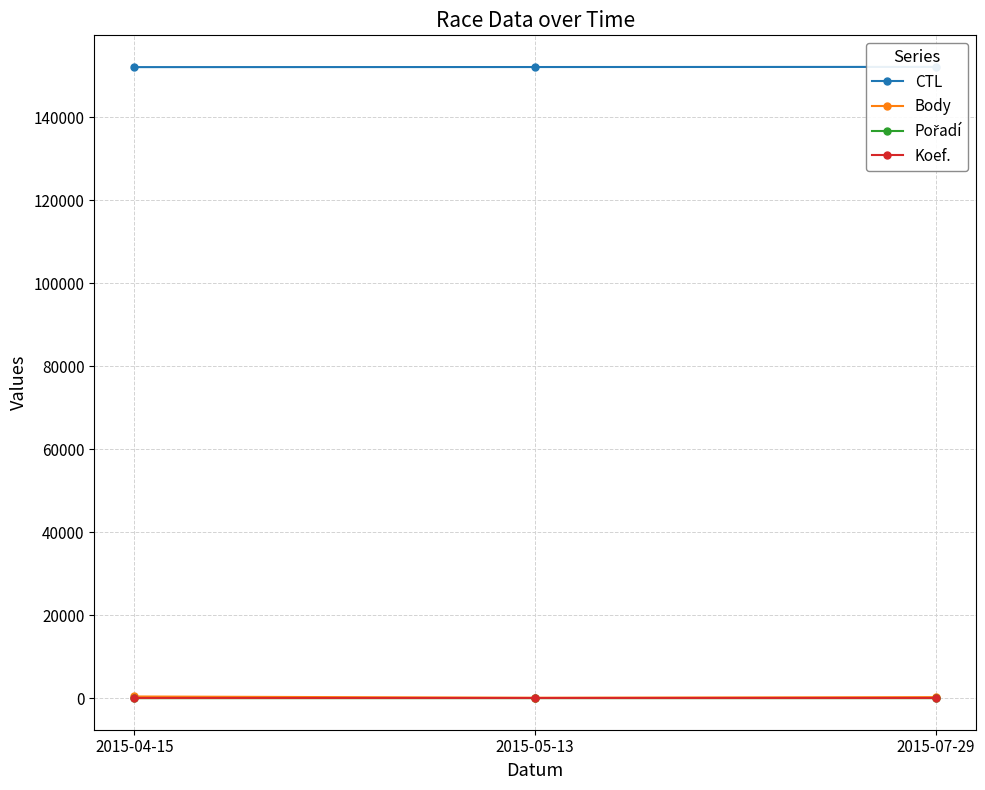

What is the sum of the Koef. values at 2015-07-29 and 2015-05-13?

2